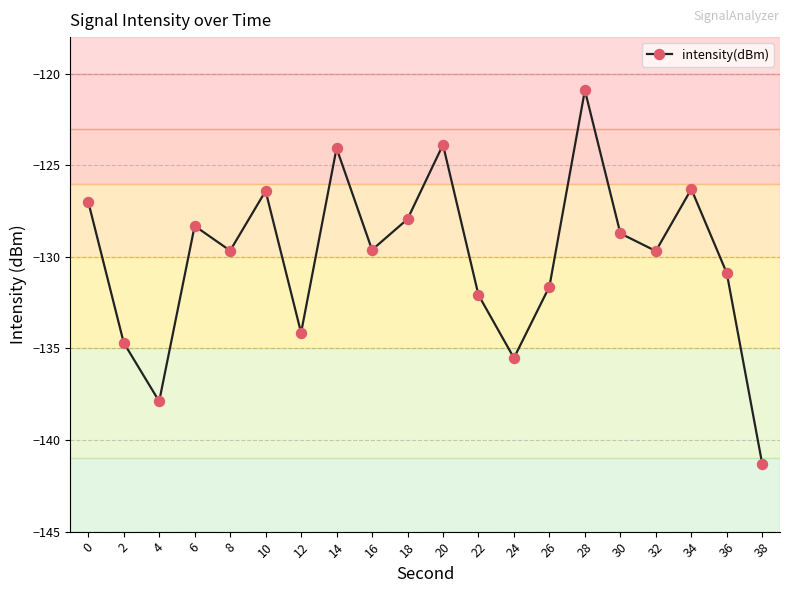

Count the number of values greater than -129.

9